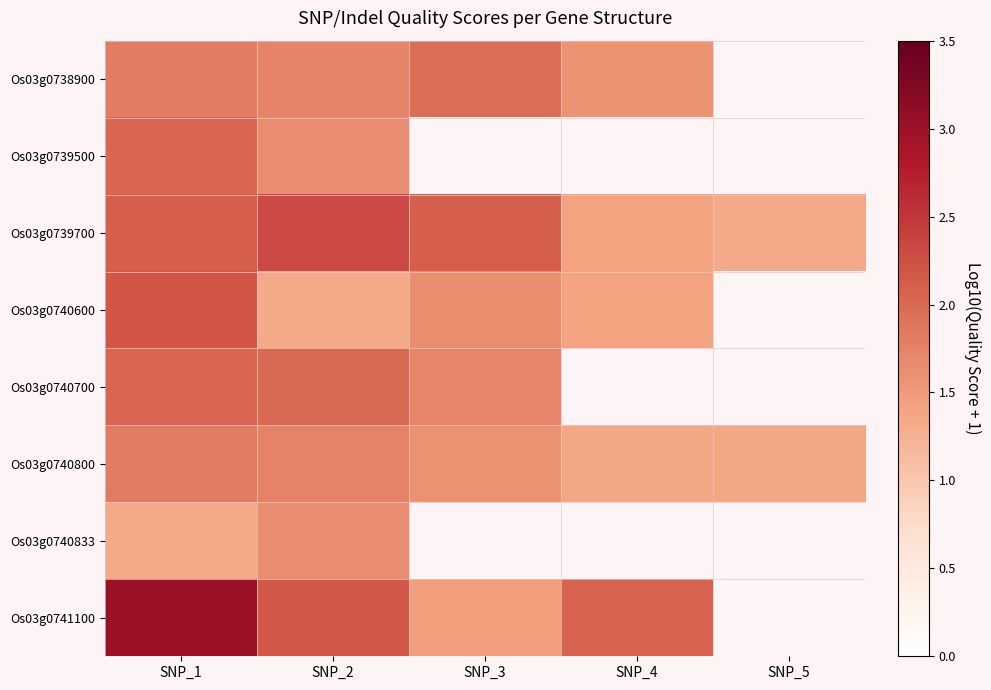

What is the lowest value of the Os03g0741100 series?

1.5